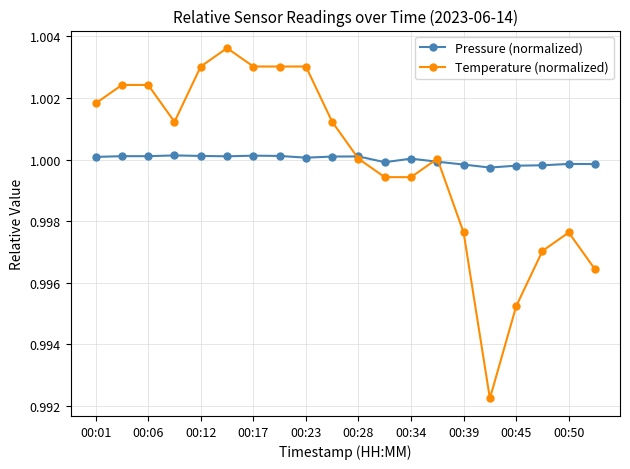

True or false: Pressure (normalized) has more than 0 points higher than both neighbors.

True